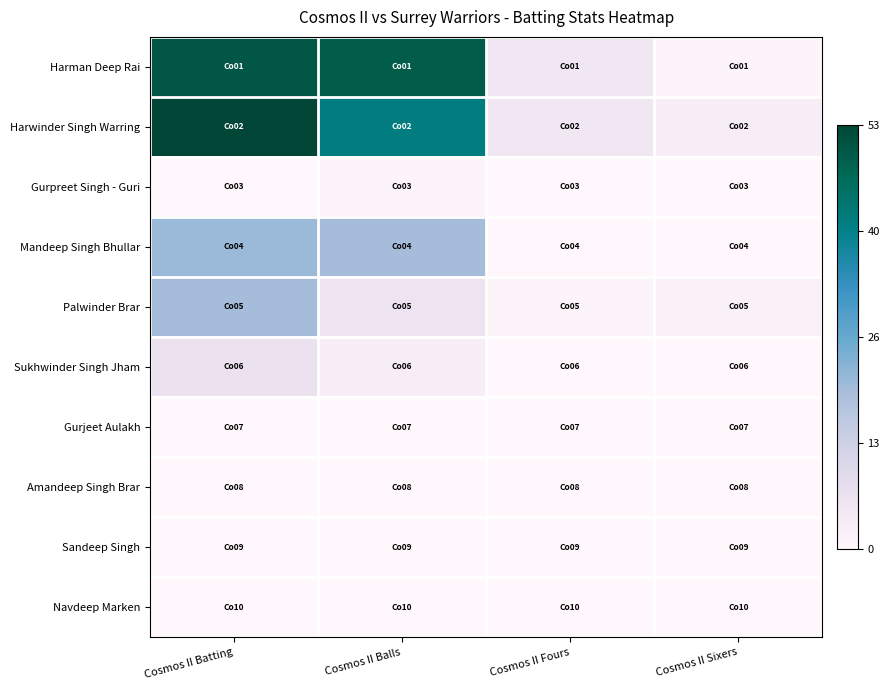

Which series has the widest spread of values?

Harwinder Singh Warring